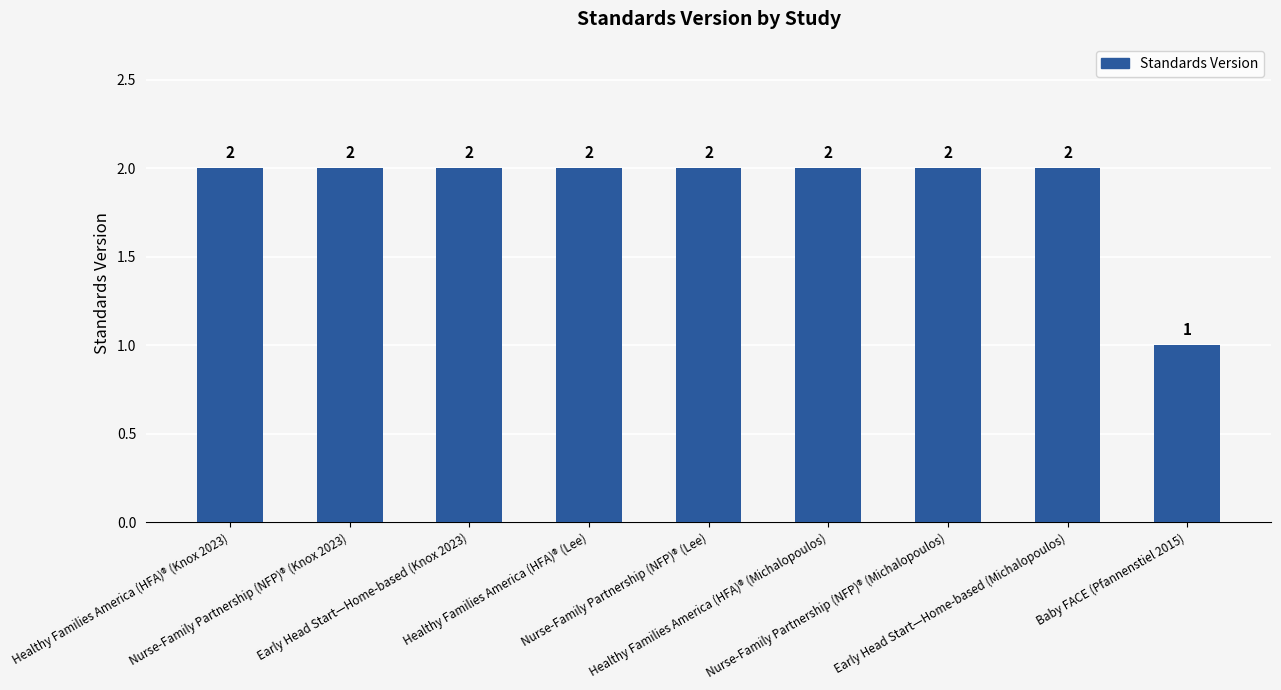

Does the chart contain stacked bars?

No